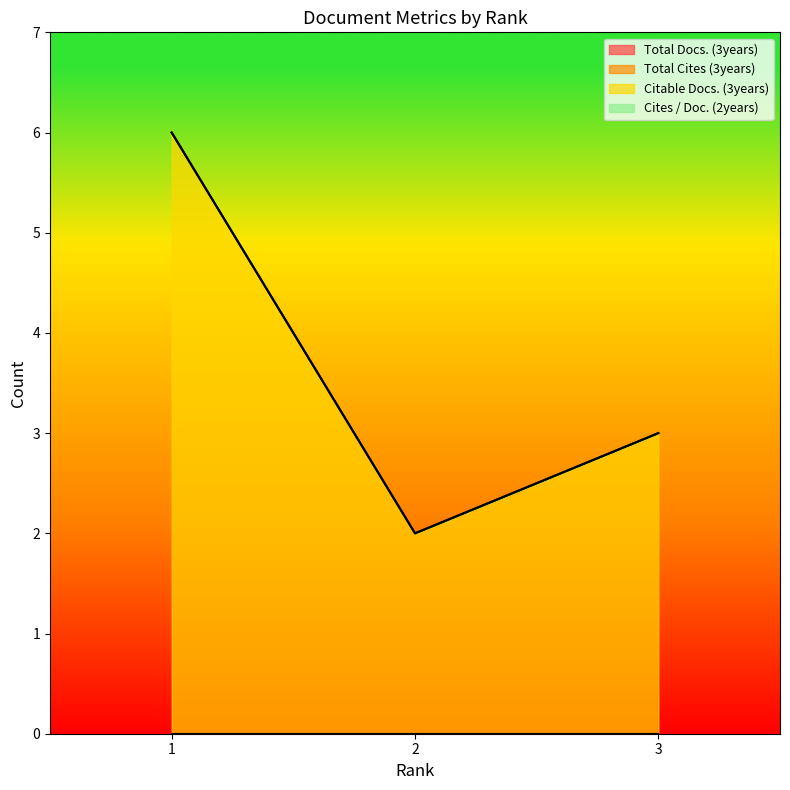

At which label is Total Docs. (3years) closest to 0?

1